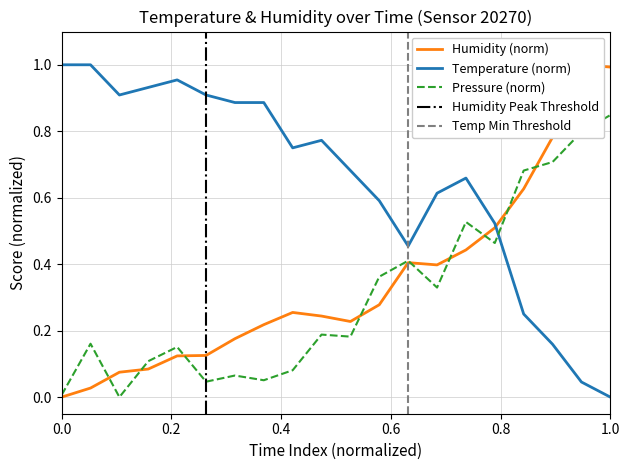

After their last crossing, which series has the higher values: Pressure (norm) or Temperature (norm)?

Pressure (norm)